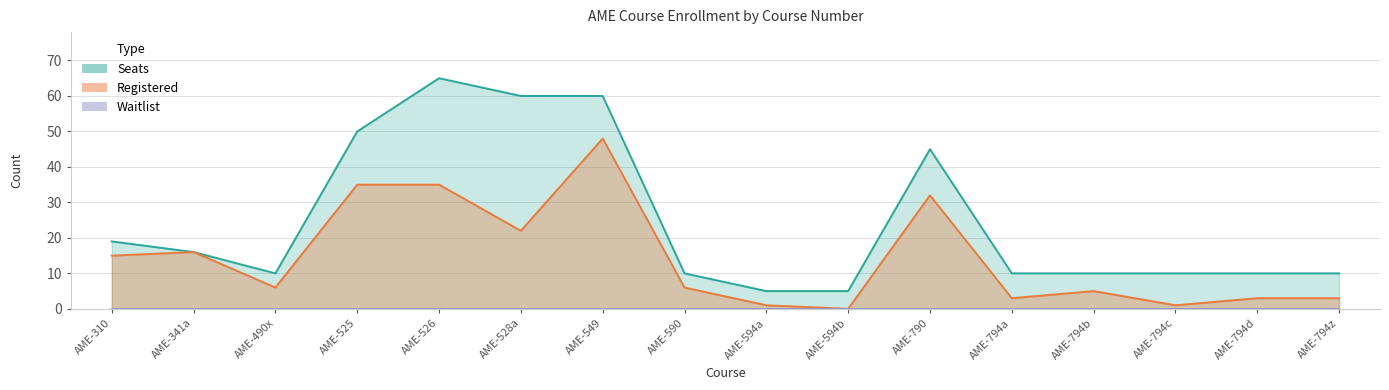

Which series has the largest total across all categories?

Seats